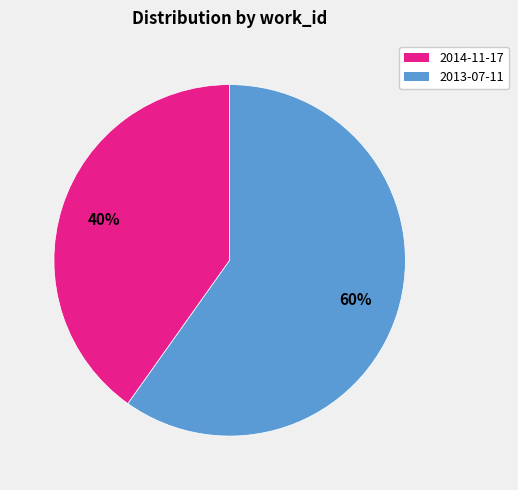

Which slice represents more than half of the pie?

2013-07-11